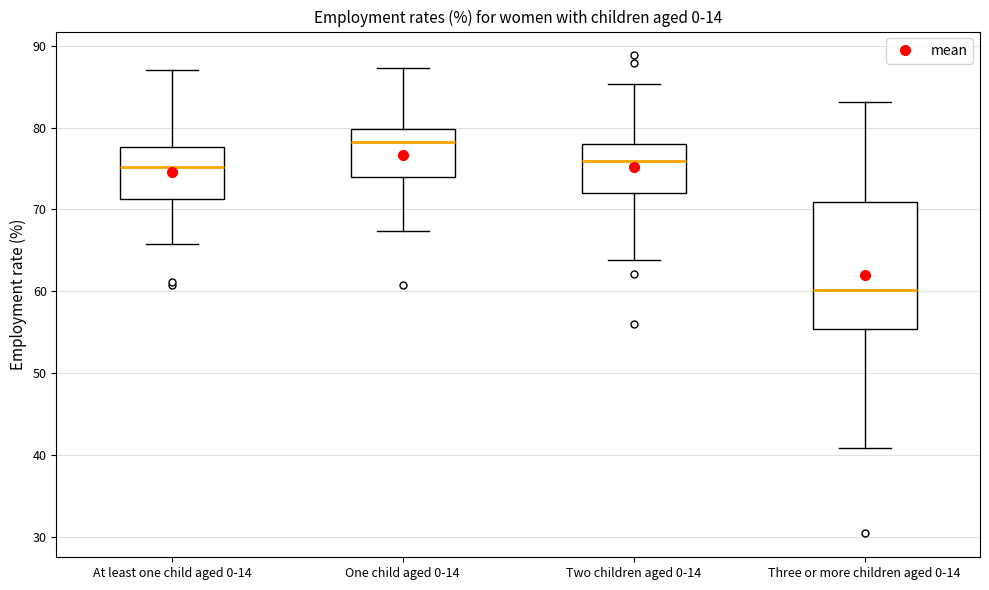

Reading left to right, read every box against the y-axis: the position of its median line, the range the box covers, and the ends of its whiskers. The values are not printed on the chart, so give them approximately, as read against the axis.

At least one child aged 0-14: median 75, box 71 to 78, whiskers 66 to 87
One child aged 0-14: median 78, box 74 to 80, whiskers 67 to 87
Two children aged 0-14: median 76, box 72 to 78, whiskers 64 to 85
Three or more children aged 0-14: median 60, box 55 to 71, whiskers 41 to 83